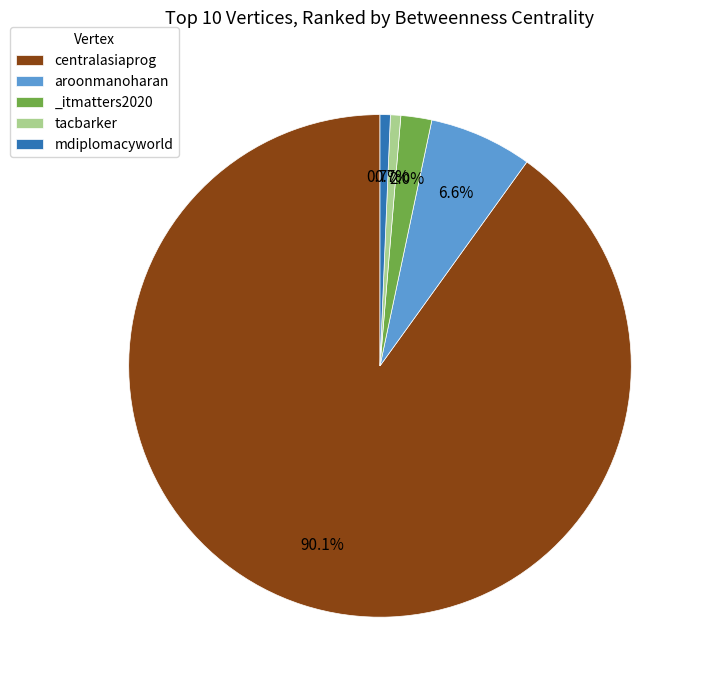

Do tacbarker and _itmatters2020 together represent more than half of the pie?

No